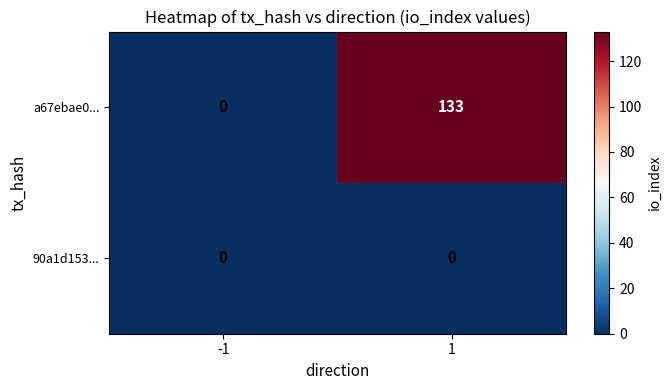

What is the difference between the a67ebae0... values at -1 and 1?

133